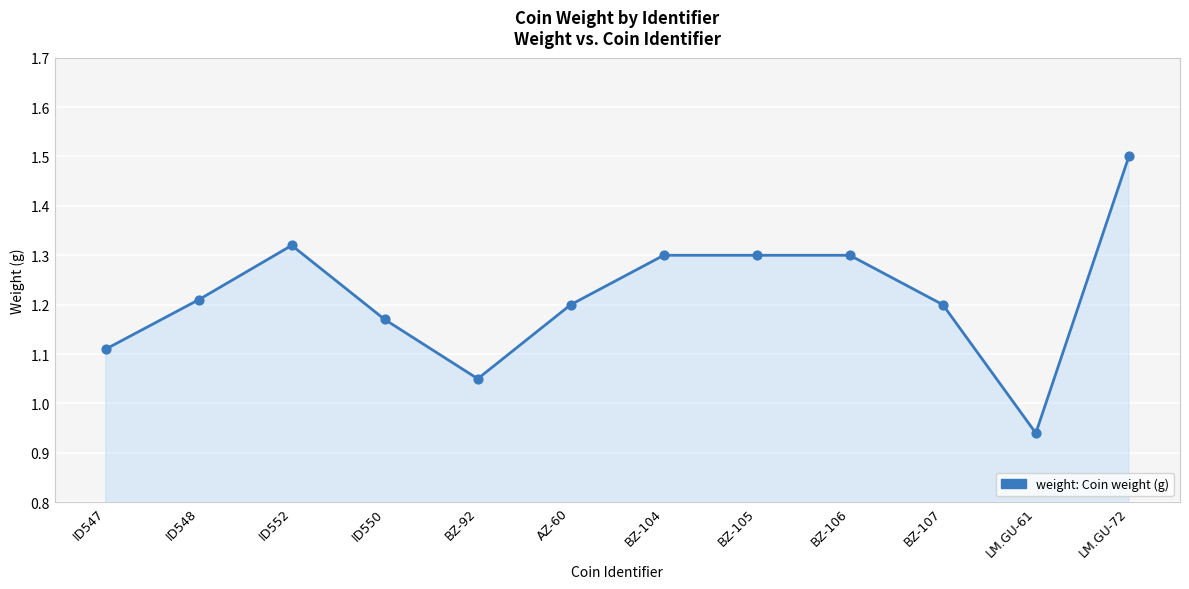

What is the change in value from ID547 to BZ-106?

+0.2